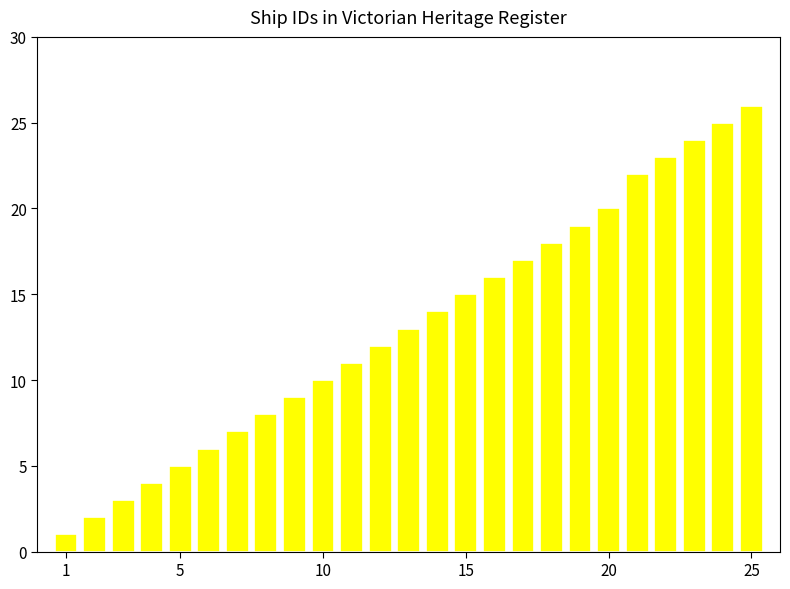

What is the value of the 7th bar from the left?

7